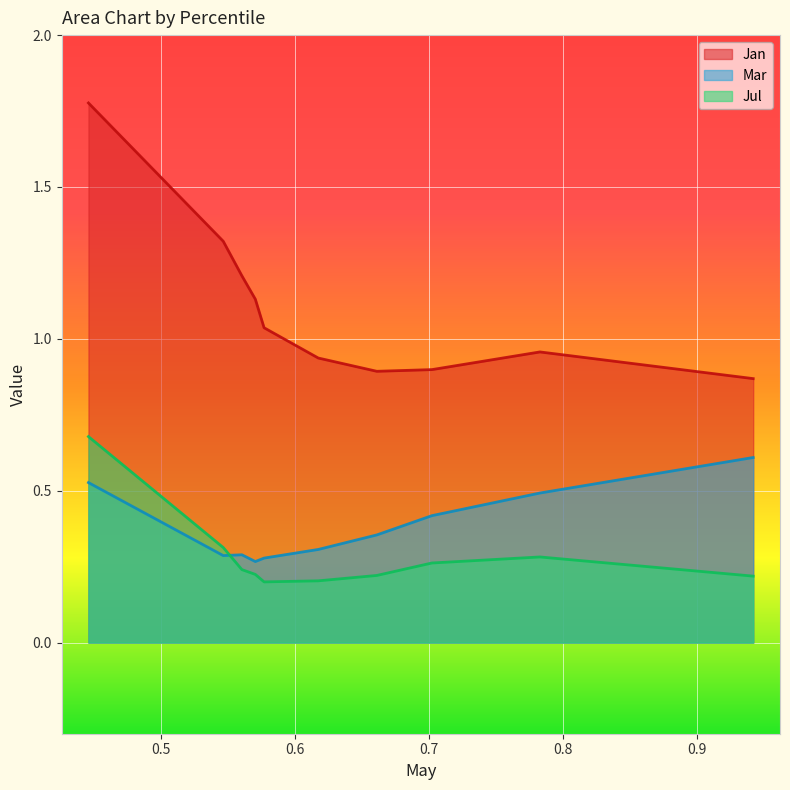

The Jul series shows 0.3 at pct85. True or false?

True